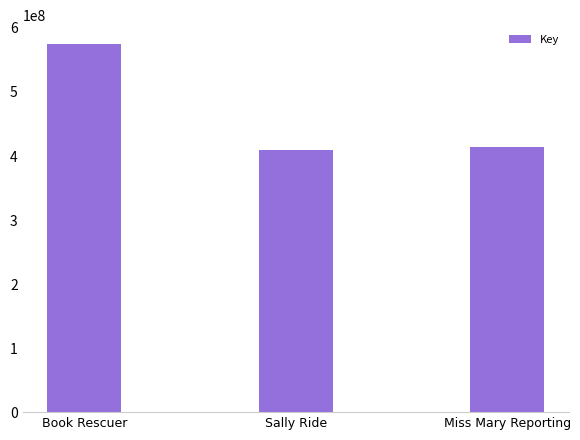

How many data points are less than 414286634?

1